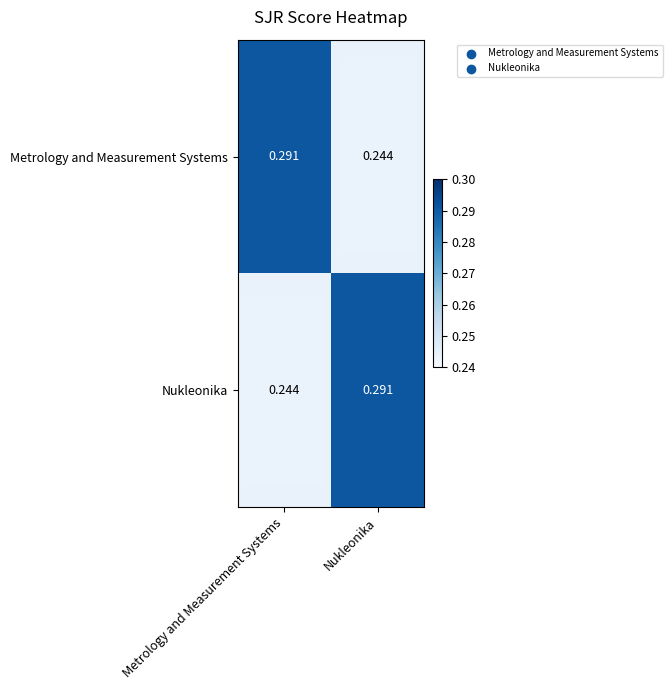

At which label does Nukleonika reach its minimum?

Metrology and Measurement Systems